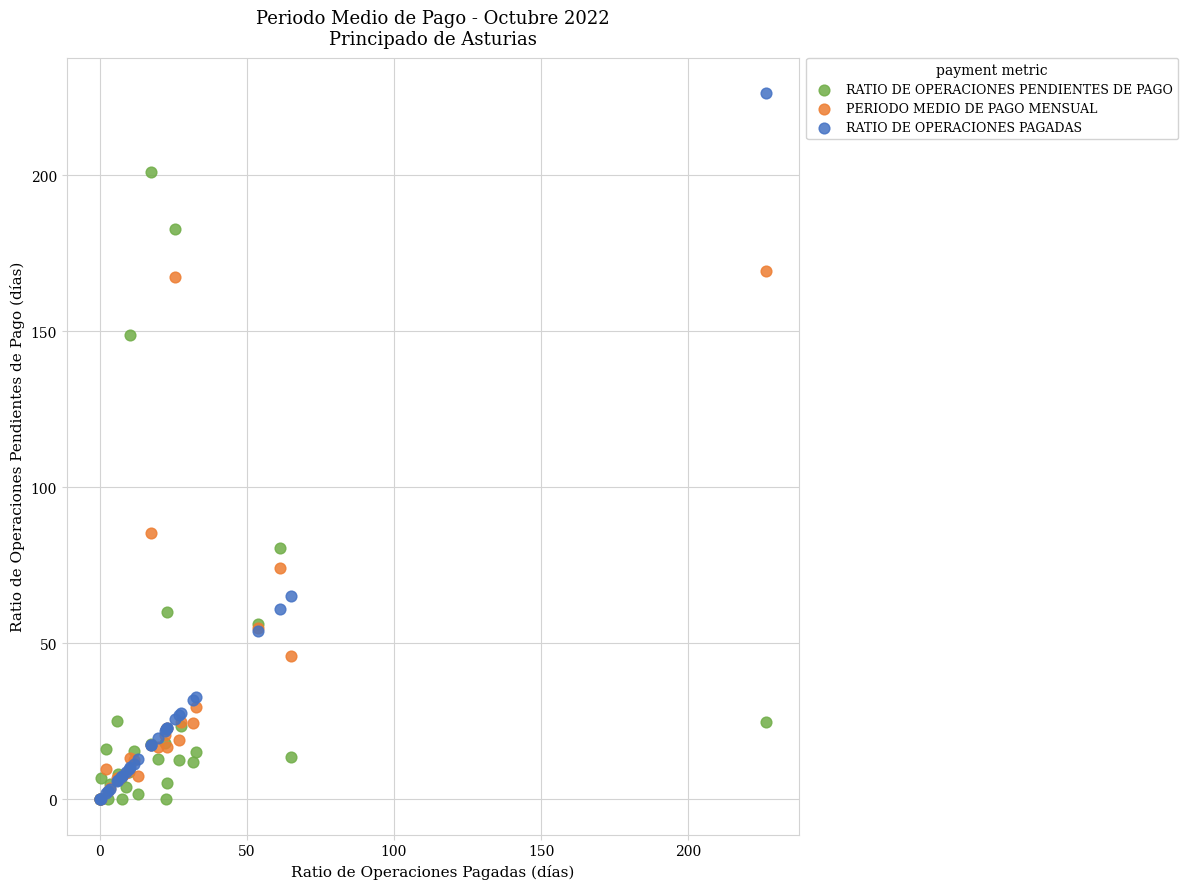

In the RATIO DE OPERACIONES PAGADAS series, what Y value is closest to 113?

65.0